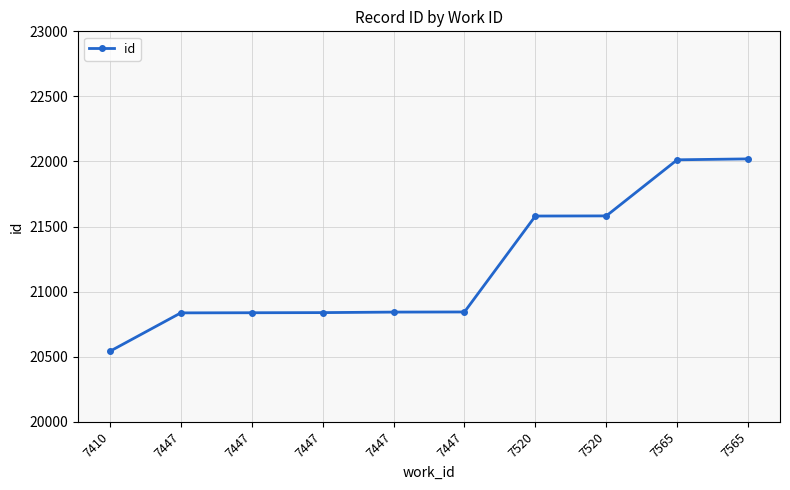

How many lines are shown in the chart?

1